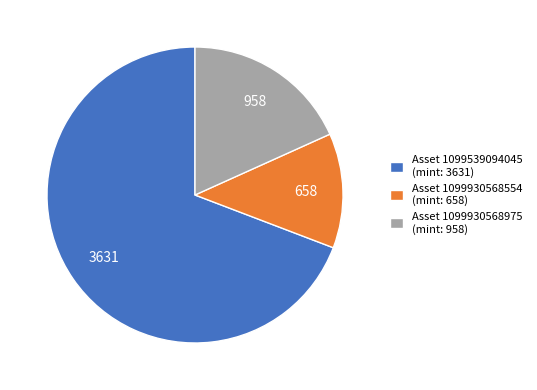

Is the sum of Asset 1099930568554 (mint: 658) and Asset 1099930568975 (mint: 958) greater than half?

No